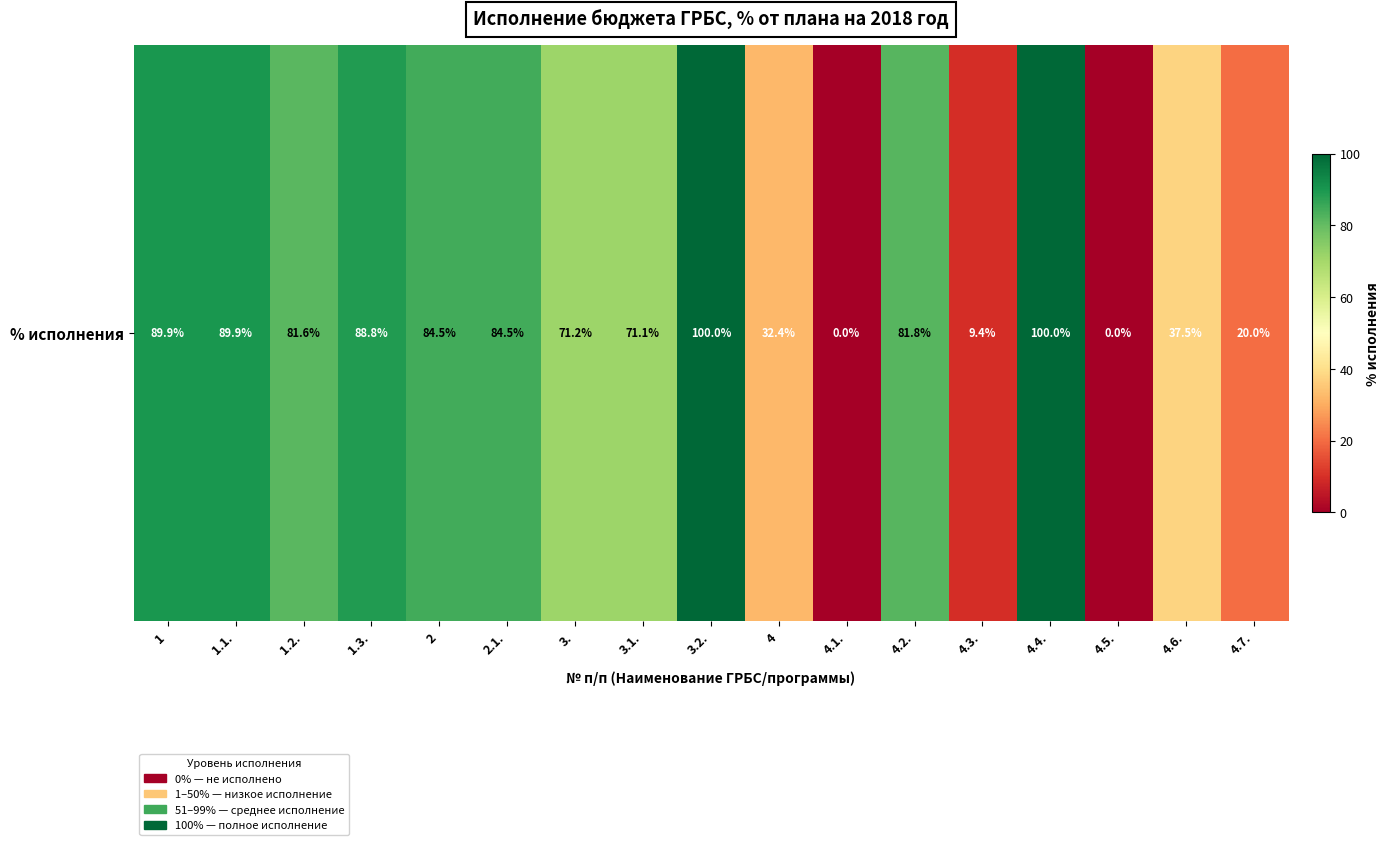

What is the sum of all values?

1042.5